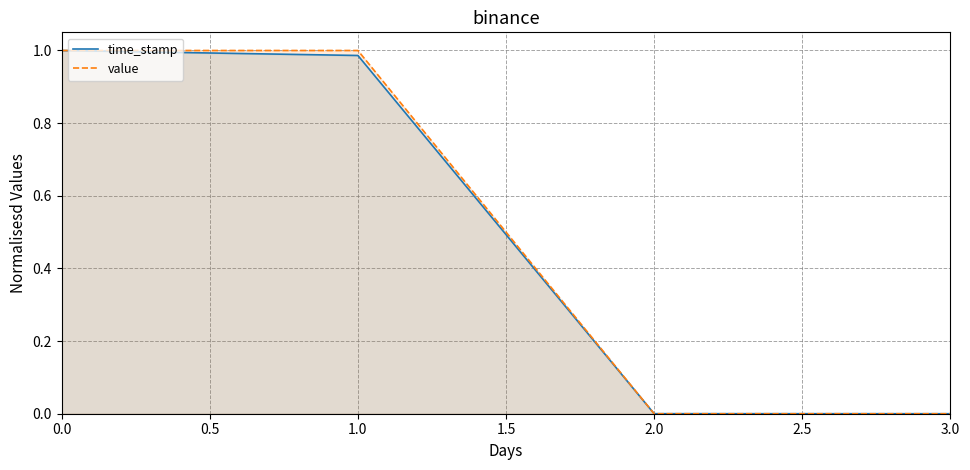

List the series in order of their overall mean, lowest first.

time_stamp, value